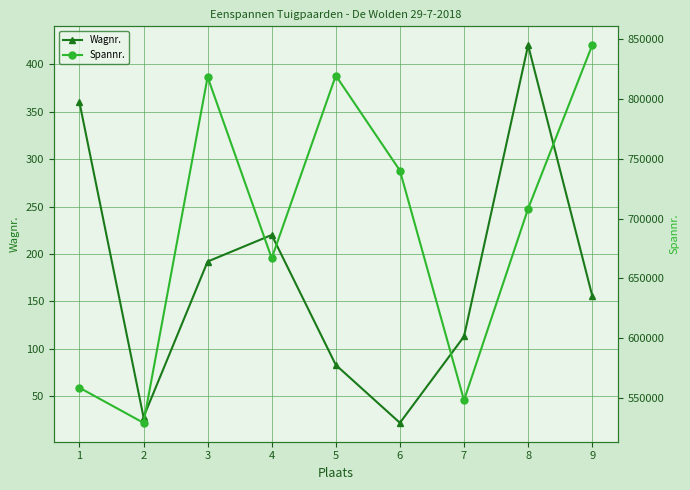

Reading left to right, list all the values displayed in this chart.

Wagnr.: 1=360	2=28	3=192	4=220	5=83	6=22	7=113	8=420	9=156
Spannr.: 1=558694	2=529337	3=818218	4=666782	5=819391	6=740045	7=548187	8=708210	9=844737